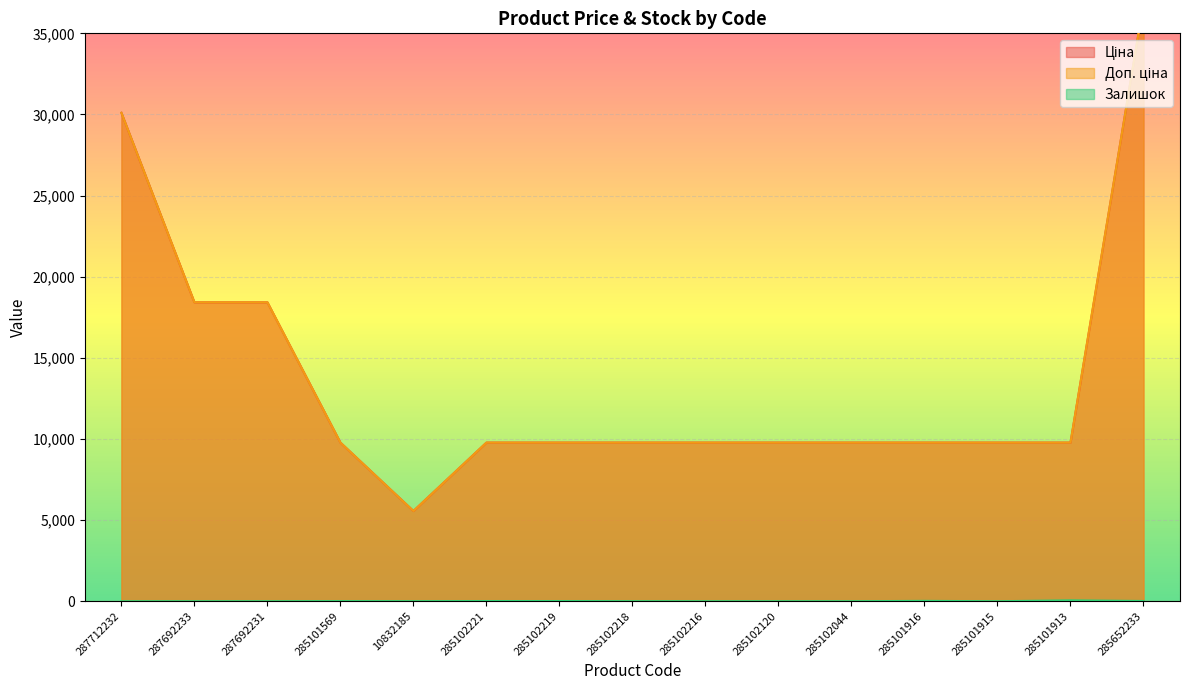

How many values in the Залишок series are below 3?

7